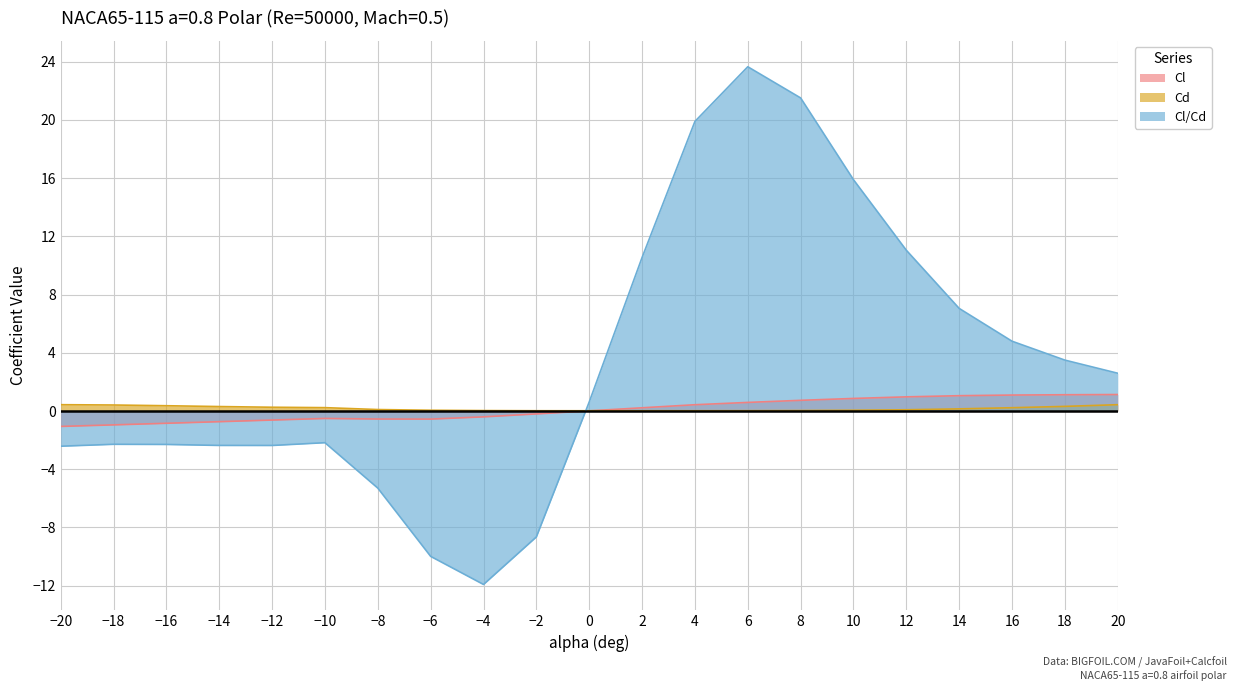

In Cl/Cd, how many points are lower than both neighbors (excluding endpoints)?

2